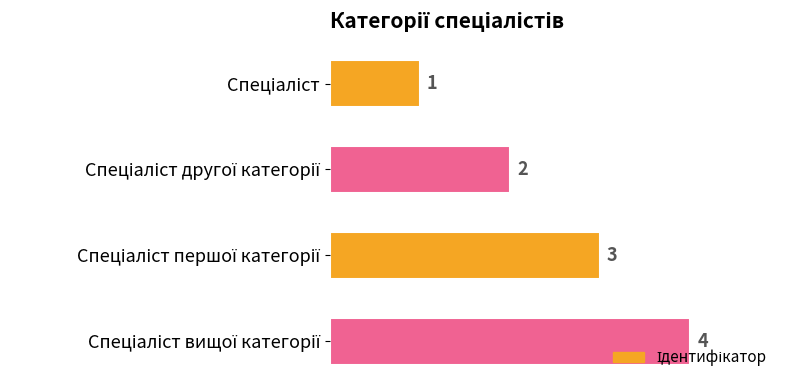

How many values are between 2 and 4?

3